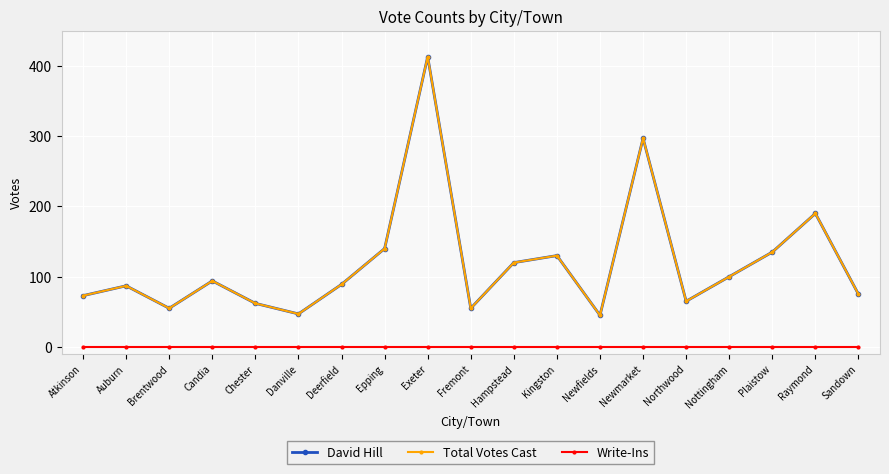

True or false: Total Votes Cast and David Hill intersect in this chart.

False